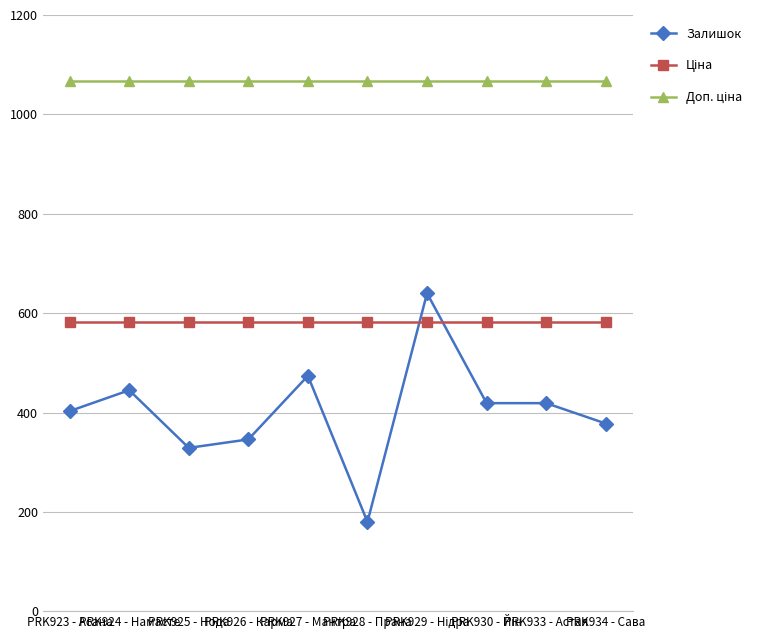

True or false: Залишок has more than 0 points higher than both neighbors.

True